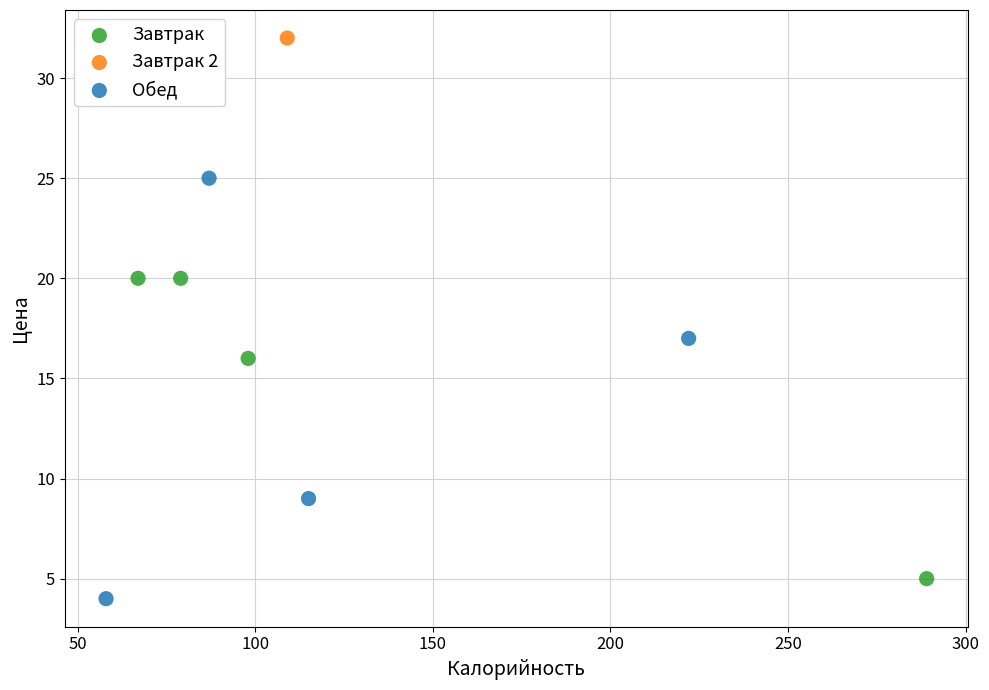

What are all the series names shown in the legend?

Завтрак, Завтрак 2, Обед